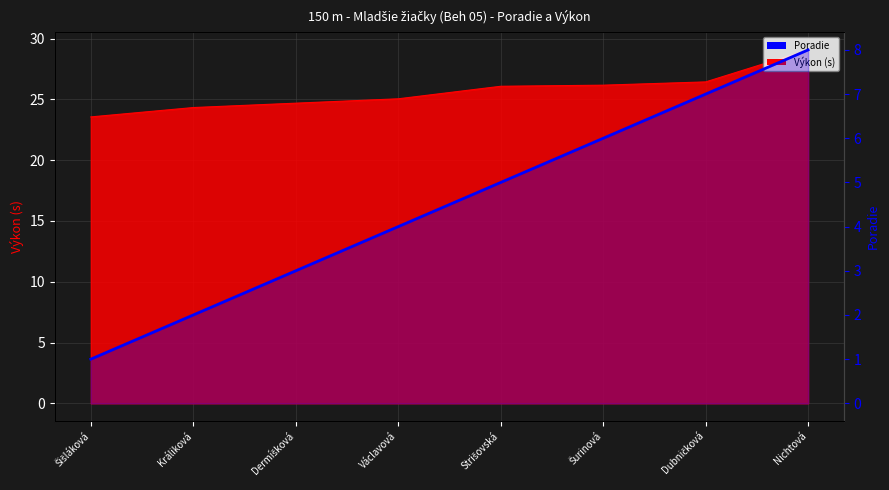

Reading left to right, what are all the values shown in this chart?

Šišláková=1	Králiková=2	Dermíšková=3	Václavová=4	Strišovská=5	Šurinová=6	Dubničková=7	Nichtová=8